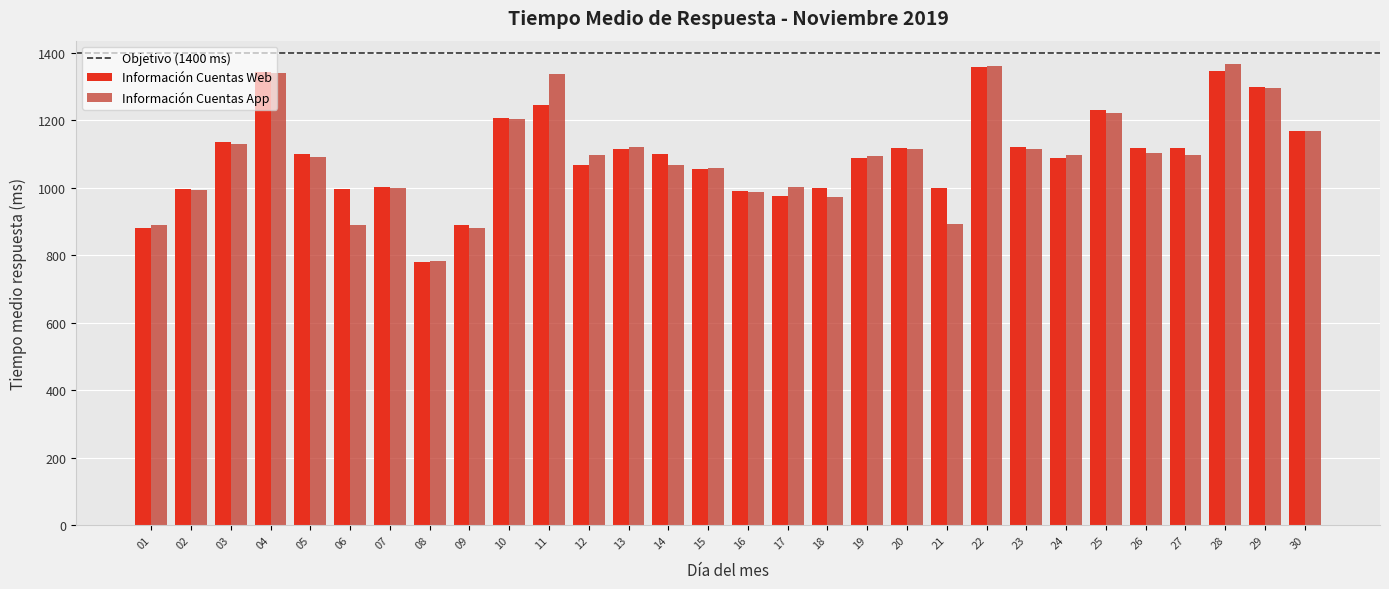

Are the bars grouped side by side (vs. stacked)?

Yes